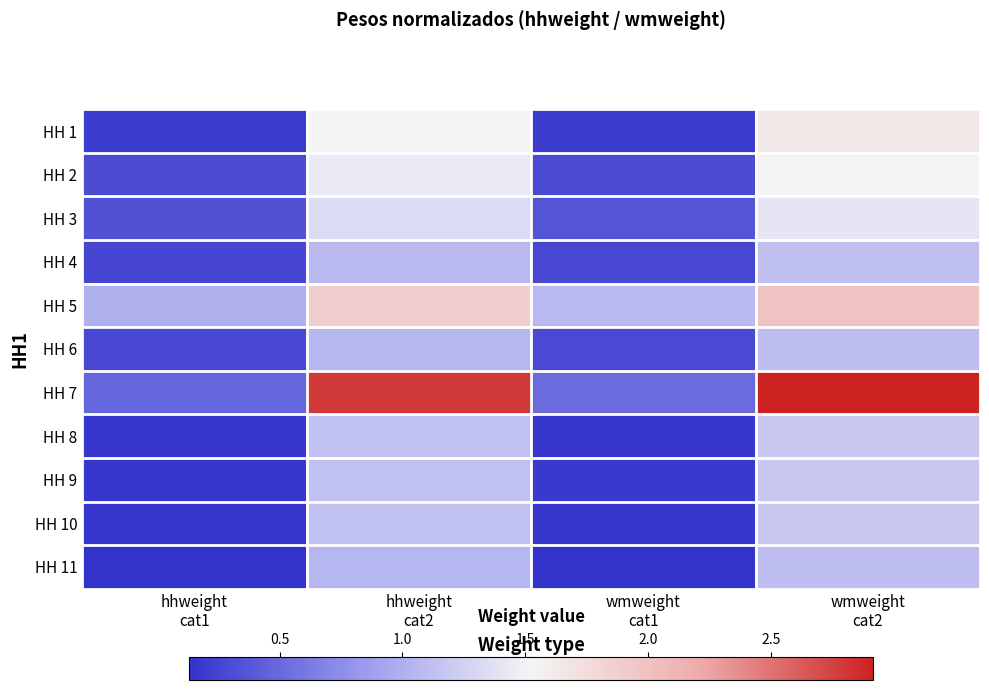

How many distinct data groups are displayed?

11